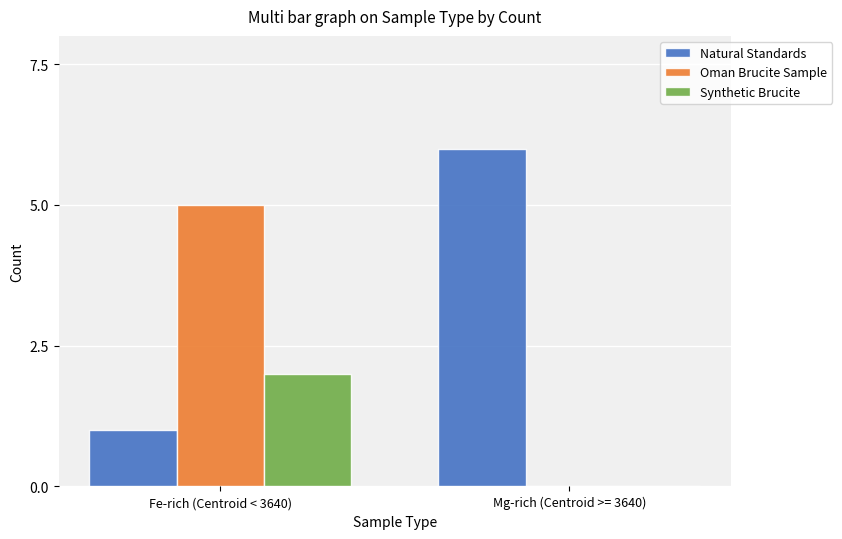

Reading left to right, extract all data points from this chart.

Natural Standards: Fe-rich (Centroid < 3640)=1	Mg-rich (Centroid >= 3640)=6
Oman Brucite Sample: Fe-rich (Centroid < 3640)=5	Mg-rich (Centroid >= 3640)=0
Synthetic Brucite: Fe-rich (Centroid < 3640)=2	Mg-rich (Centroid >= 3640)=0